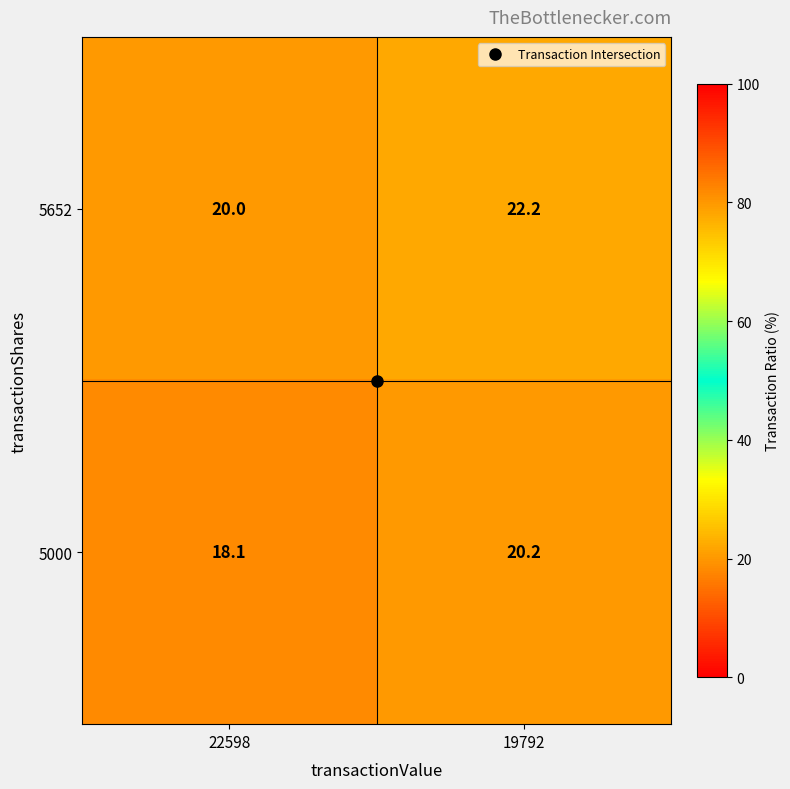

At which category is the sum across all series the highest?

19792